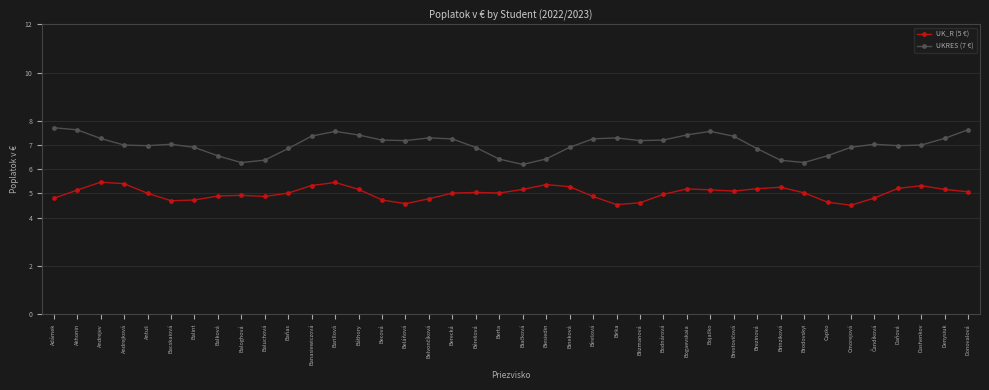

What is the spread (max minus min) of values at Bogaevskaia?

2.2